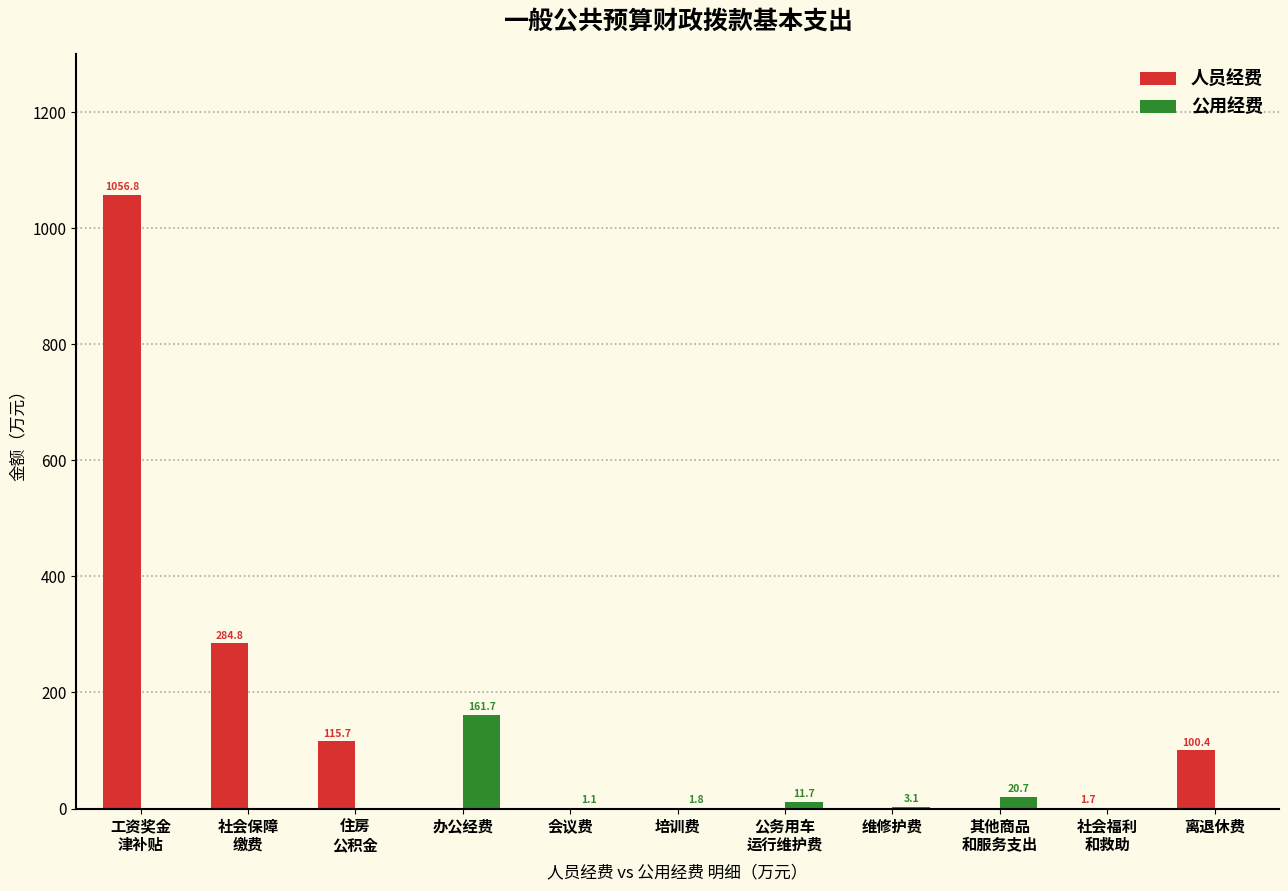

Where does the 公用经费 series first go above 1?

办公经费